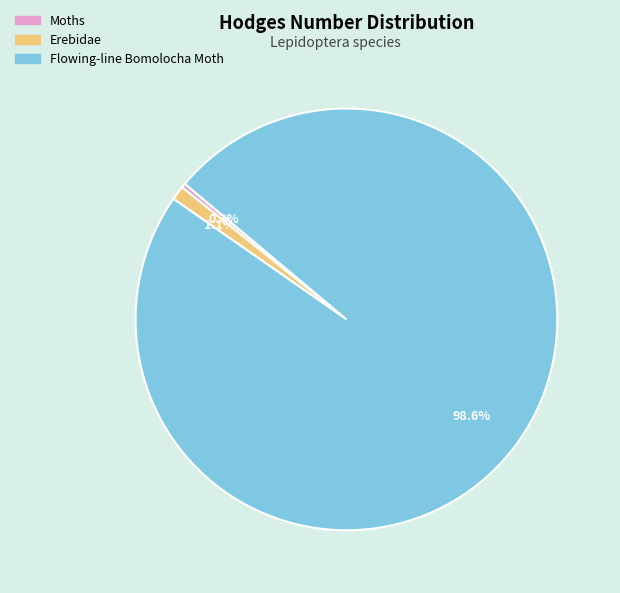

Which category has the smallest portion of the pie?

Moths